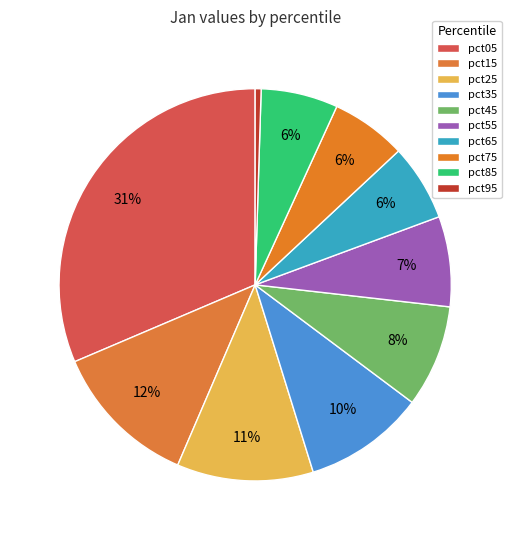

What percentage is the pct55 slice, to the nearest percent?

7%